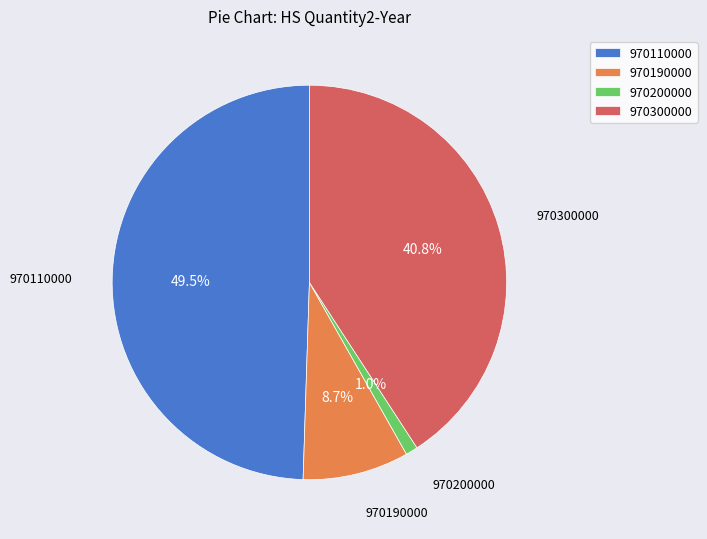

Between 970300000 and 970110000, which is larger?

970110000